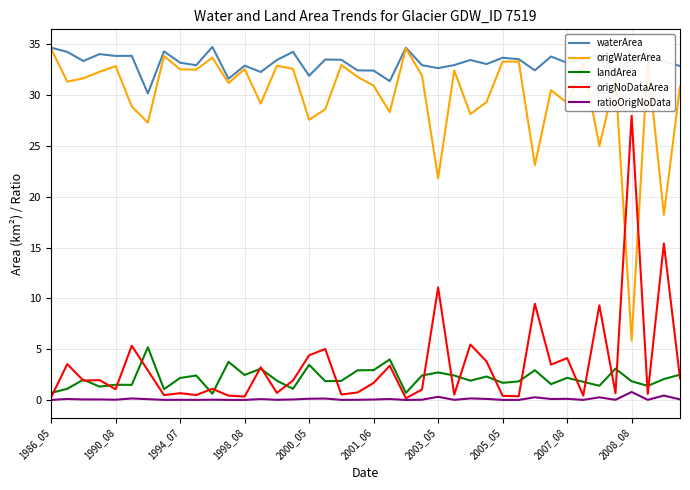

What is the average value of the waterArea series?

33.2